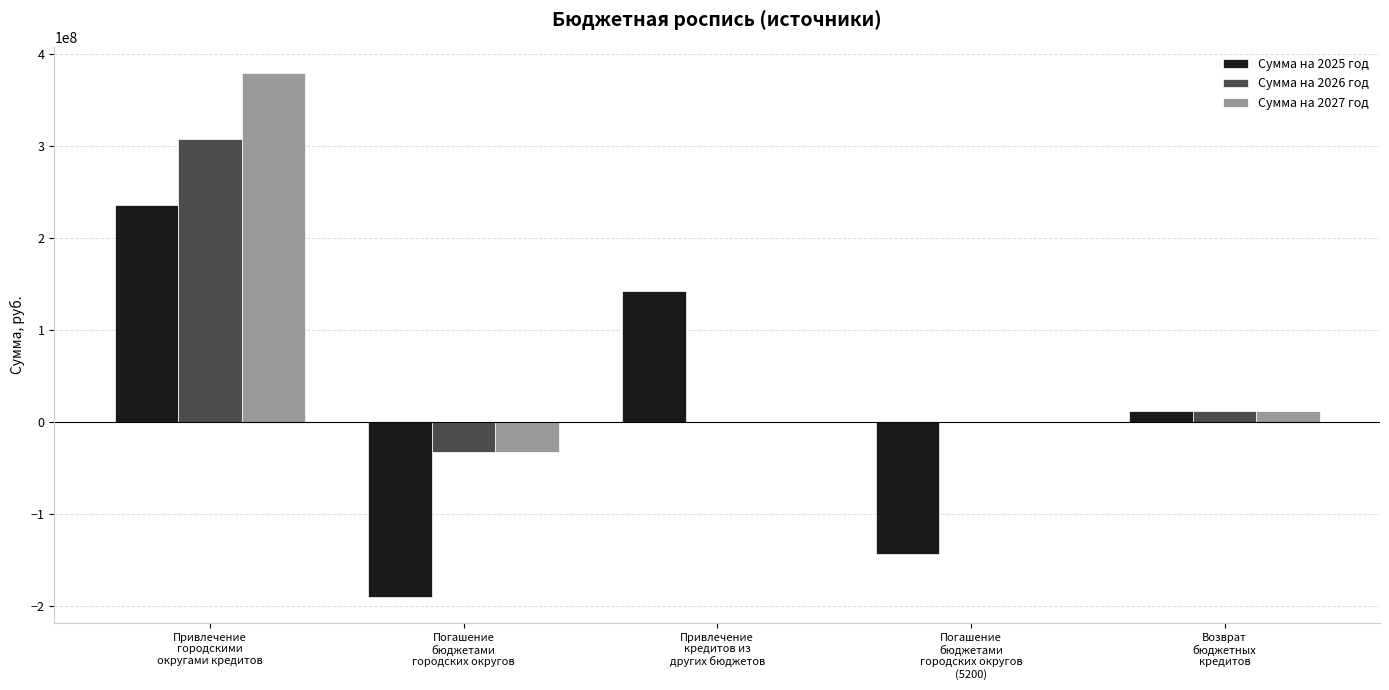

Count the Сумма на 2025 год values in the range -143000000 to 143000000.

3